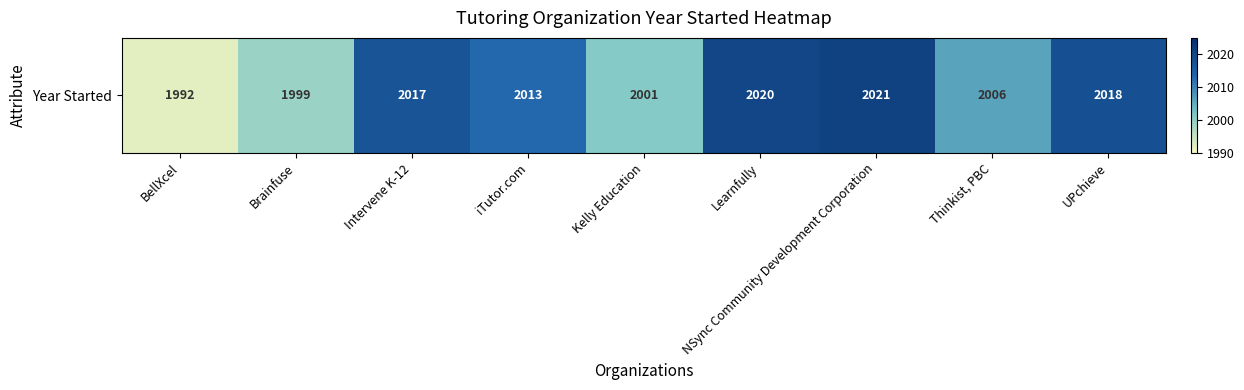

List the labels in order of value, smallest first.

BellXcel, Brainfuse, Kelly Education, Thinkist, PBC, iTutor.com, Intervene K-12, UPchieve, Learnfully, NSync Community Development Corporation